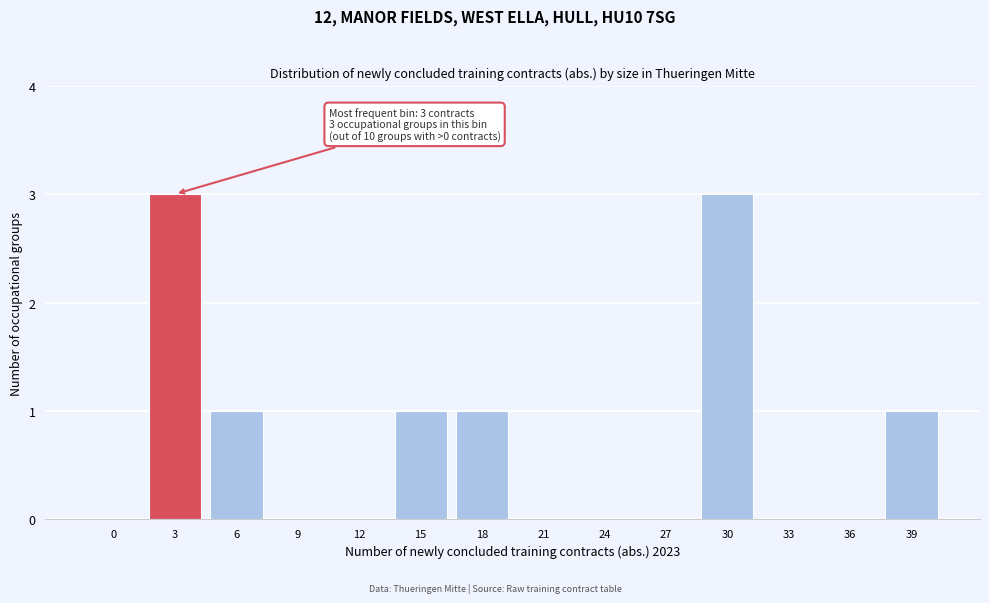

Reading left to right, extract all data points from this chart.

0=0	3=3	6=1	9=0	12=0	15=1	18=1	21=0	24=0	27=0	30=3	33=0	36=0	39=1